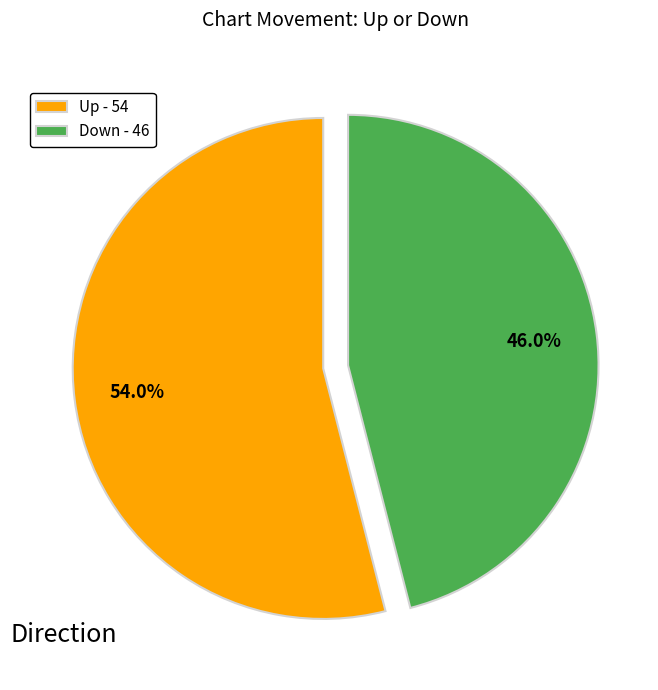

Which has a higher value, Up - 54 or Down - 46?

Up - 54